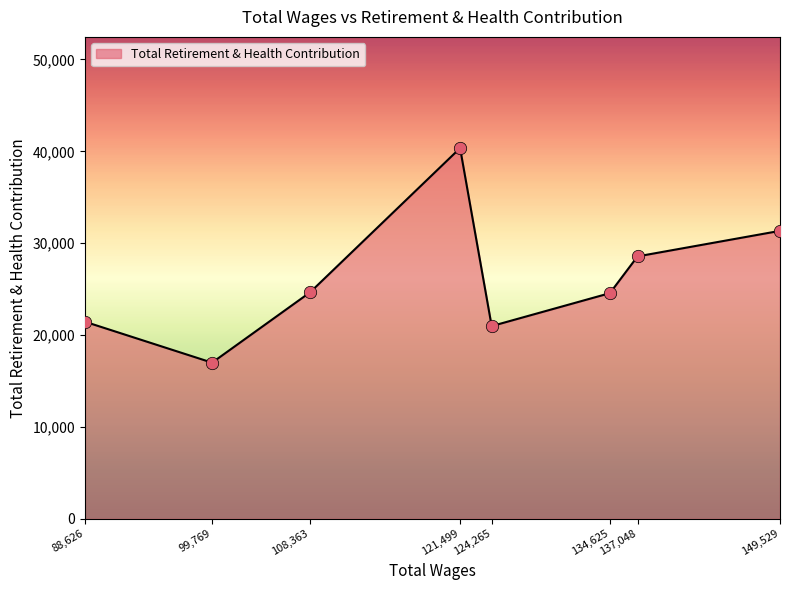

Which has a higher value, 108,363 or 124,265?

108,363